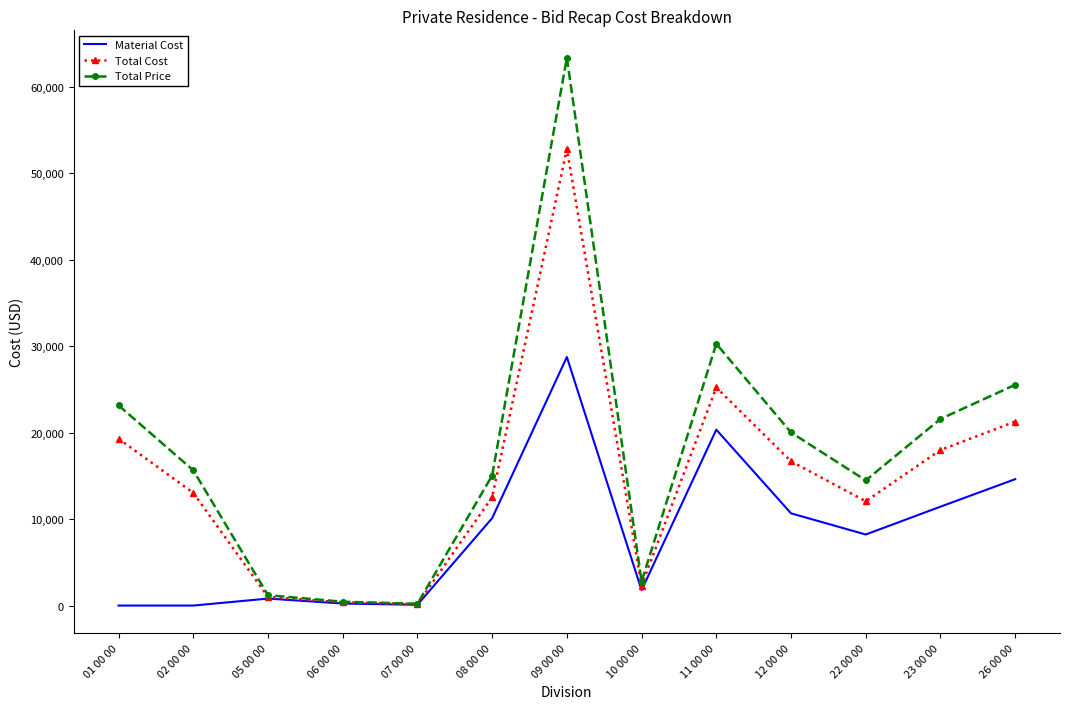

What value does the Total Cost series have at 11 00 00?

25230.0